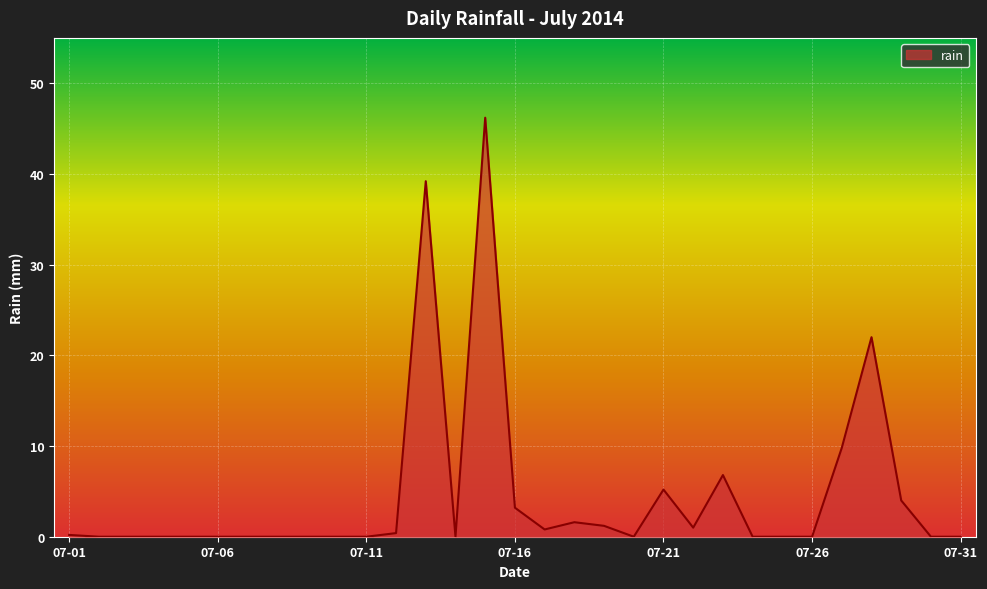

What is the greatest value displayed?

46.2